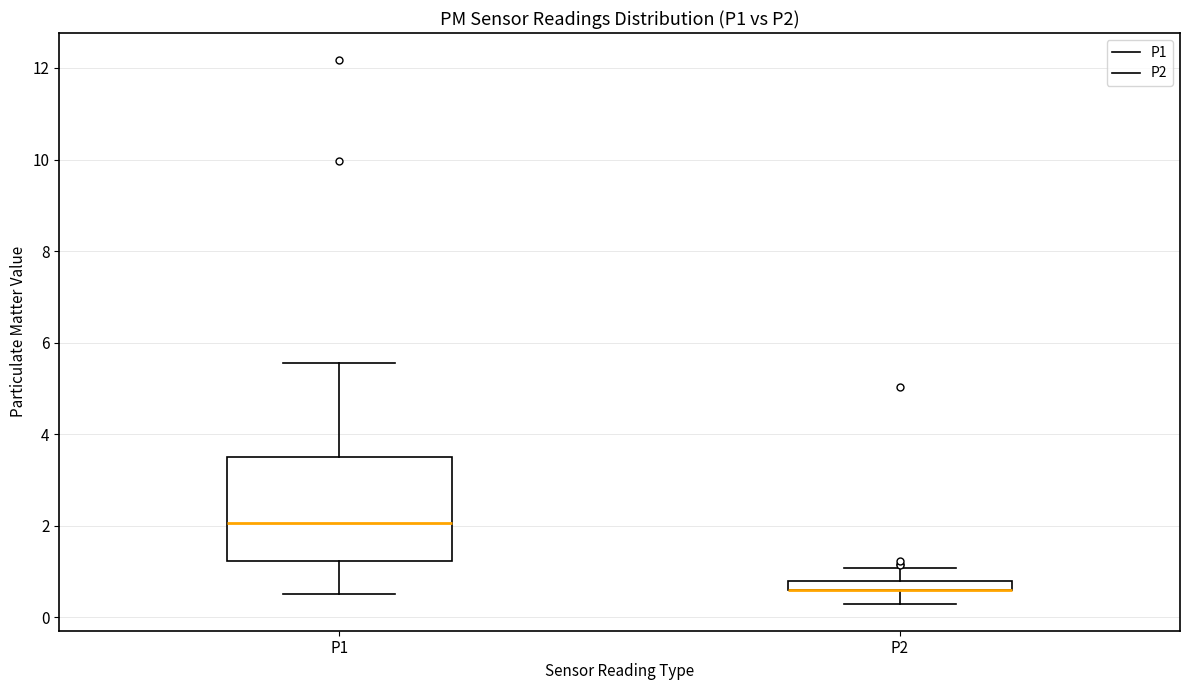

Which box is the tallest, from its lower edge to its upper edge?

P1